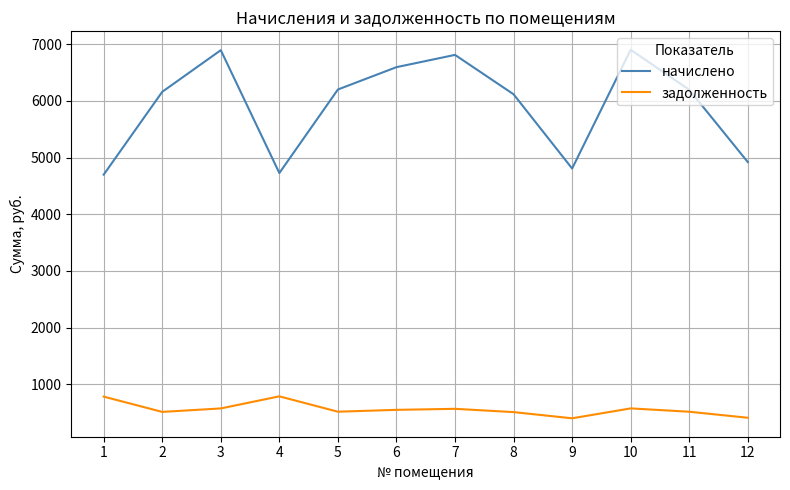

True or false: задолженность and начислено cross at least once.

False